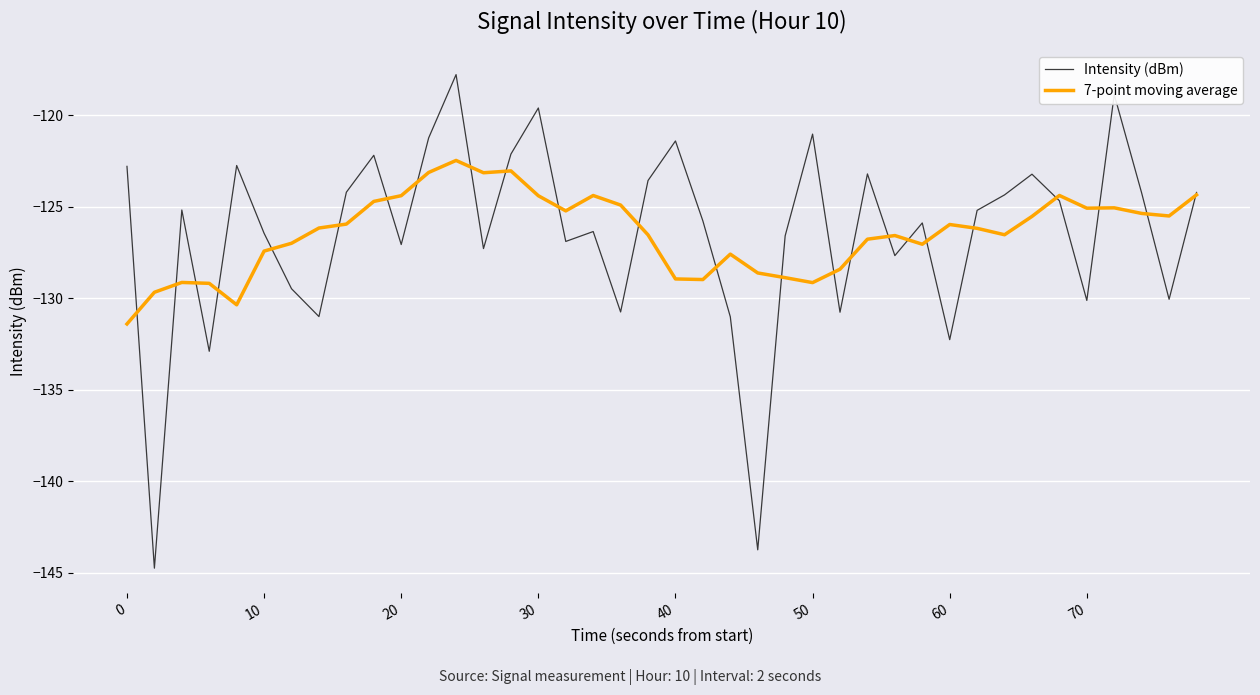

Rank the series by their maximum value, from lowest to highest.

7-point moving average, Intensity (dBm)